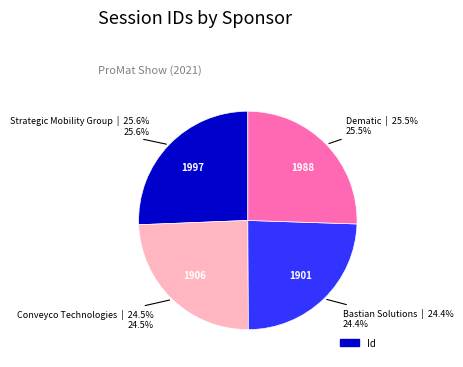

Is there a majority slice in this chart?

No